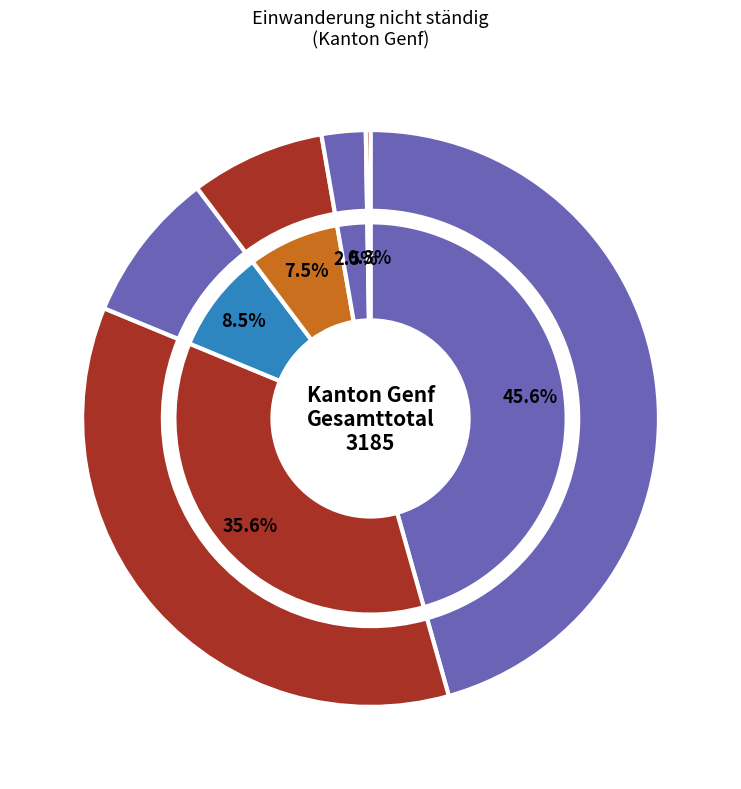

How many segments does this pie chart have?

6